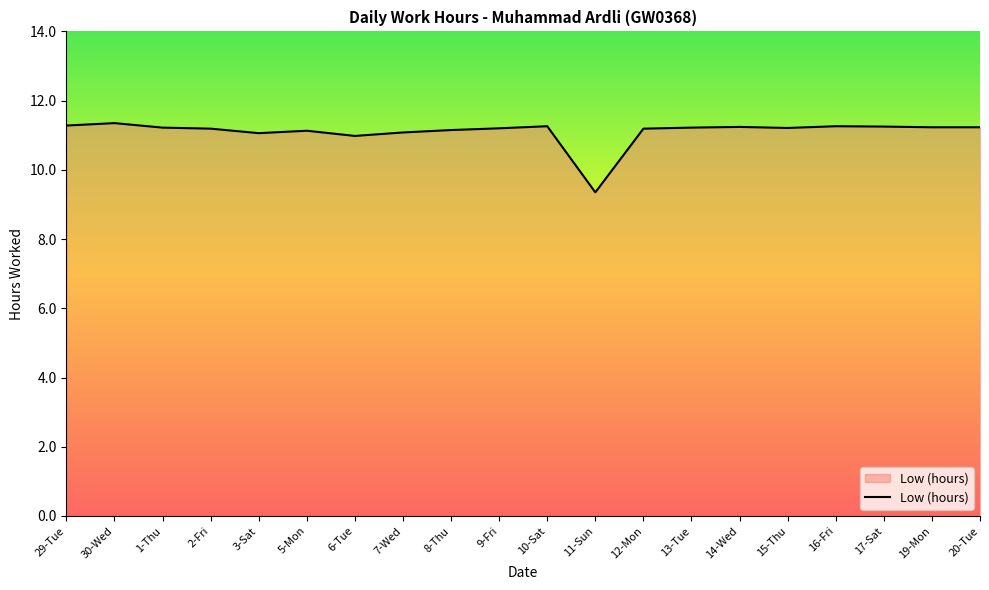

Where is the data nearest to the value 10?

11-Sun